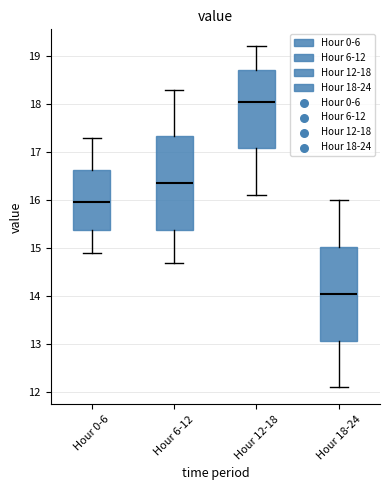

Reading left to right, read every box against the y-axis: the position of its median line, the range the box covers, and the ends of its whiskers. The values are not printed on the chart, so give them approximately, as read against the axis.

Hour 0-6: median 16.0, box 15.4 to 16.6, whiskers 14.9 to 17.3
Hour 6-12: median 16.4, box 15.4 to 17.3, whiskers 14.7 to 18.3
Hour 12-18: median 18.1, box 17.1 to 18.7, whiskers 16.1 to 19.2
Hour 18-24: median 14.1, box 13.1 to 15.0, whiskers 12.1 to 16.0